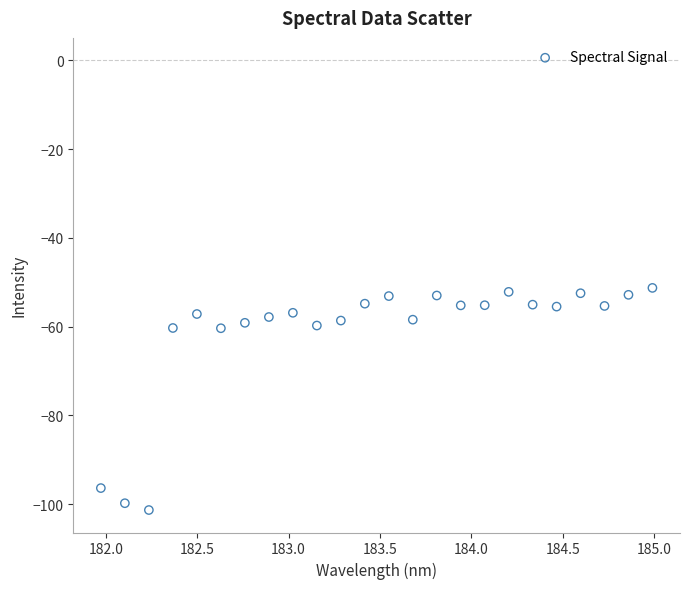

What is the range of X values (max minus min)?

3.0